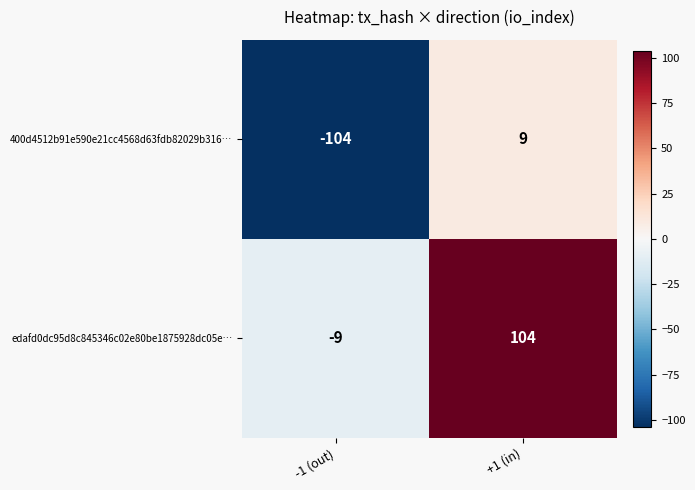

What is the spread (max minus min) of values at -1 (out)?

95